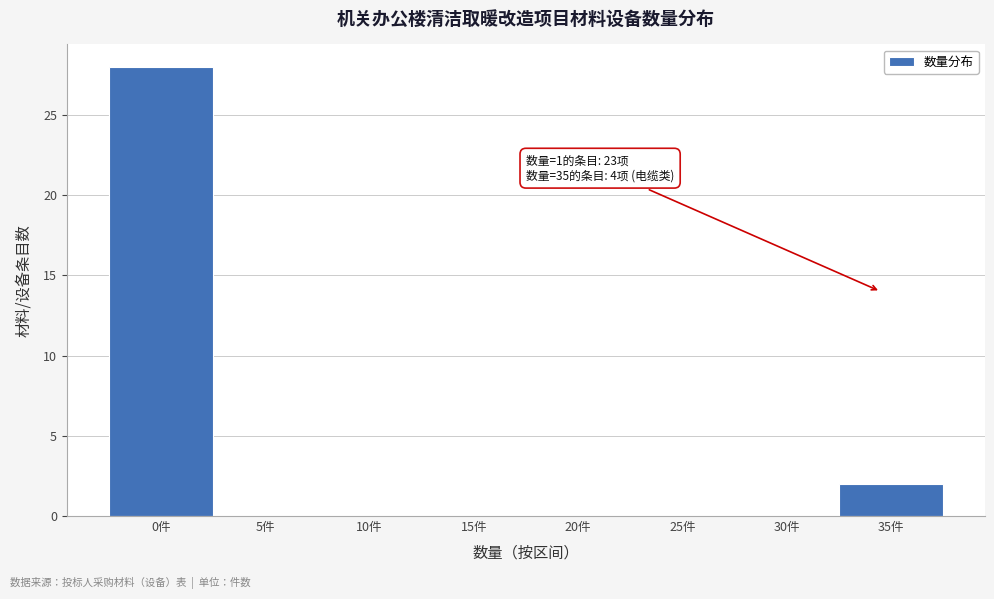

Reading left to right, transcribe all the data shown in this chart.

0件=28	5件=0	10件=0	15件=0	20件=0	25件=0	30件=0	35件=2